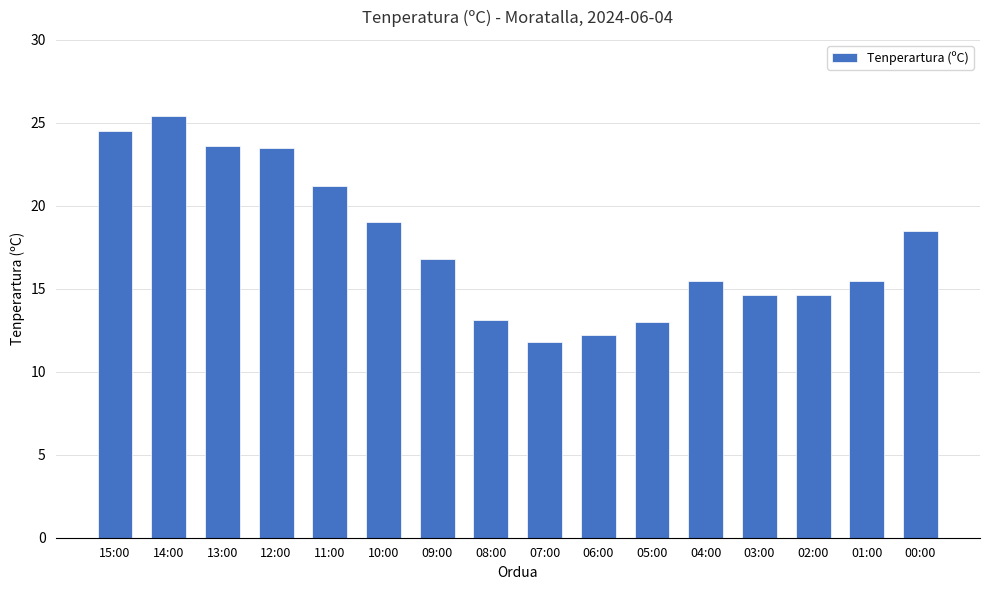

Are the bars horizontal?

No